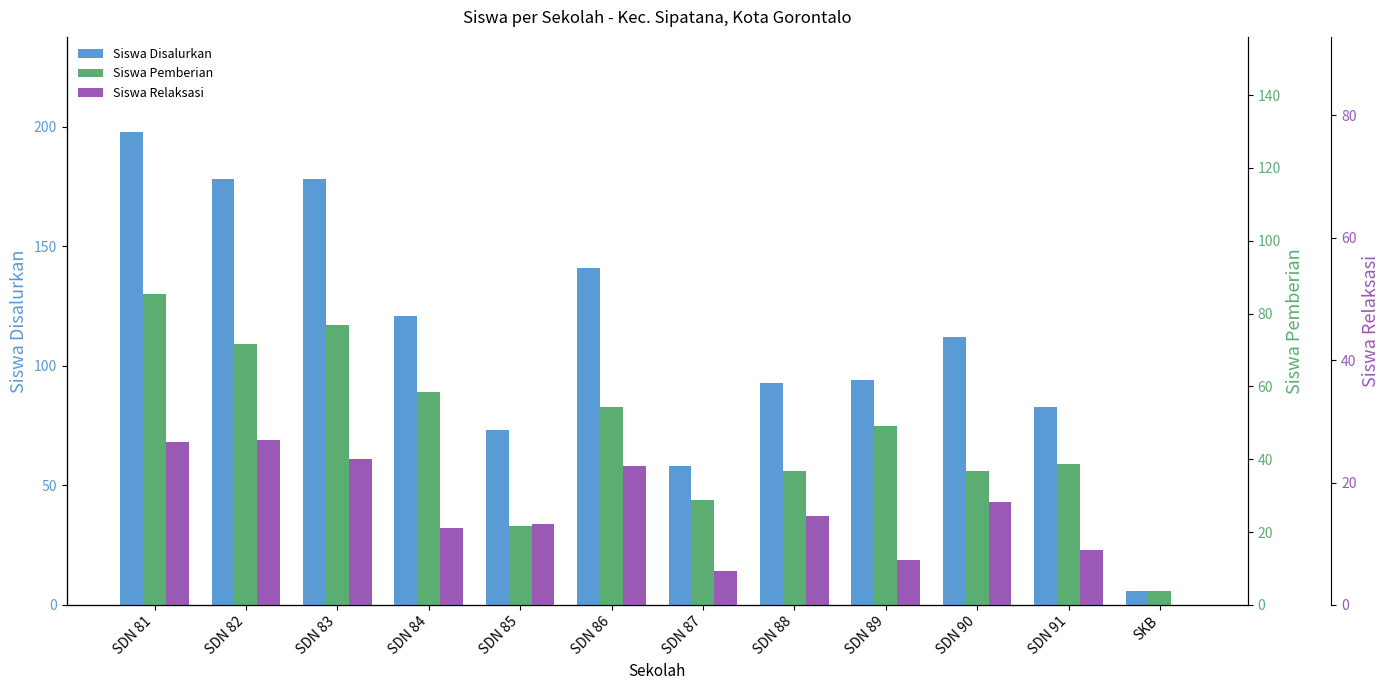

Between SDN 84 and SDN 83, which is larger?

SDN 83